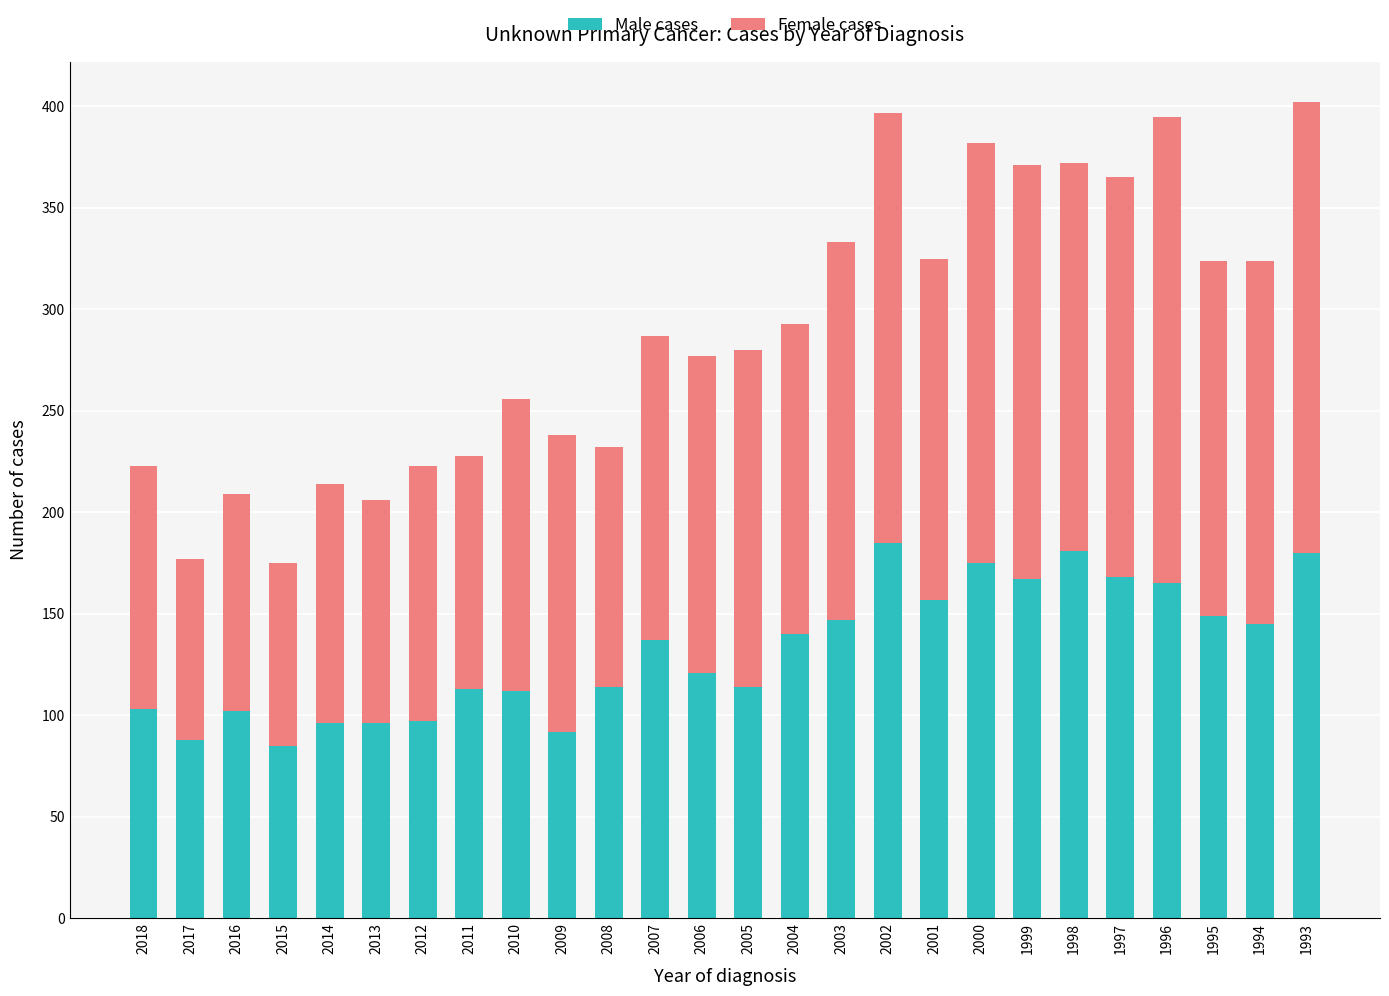

What is the total value across all series at 1998?

372